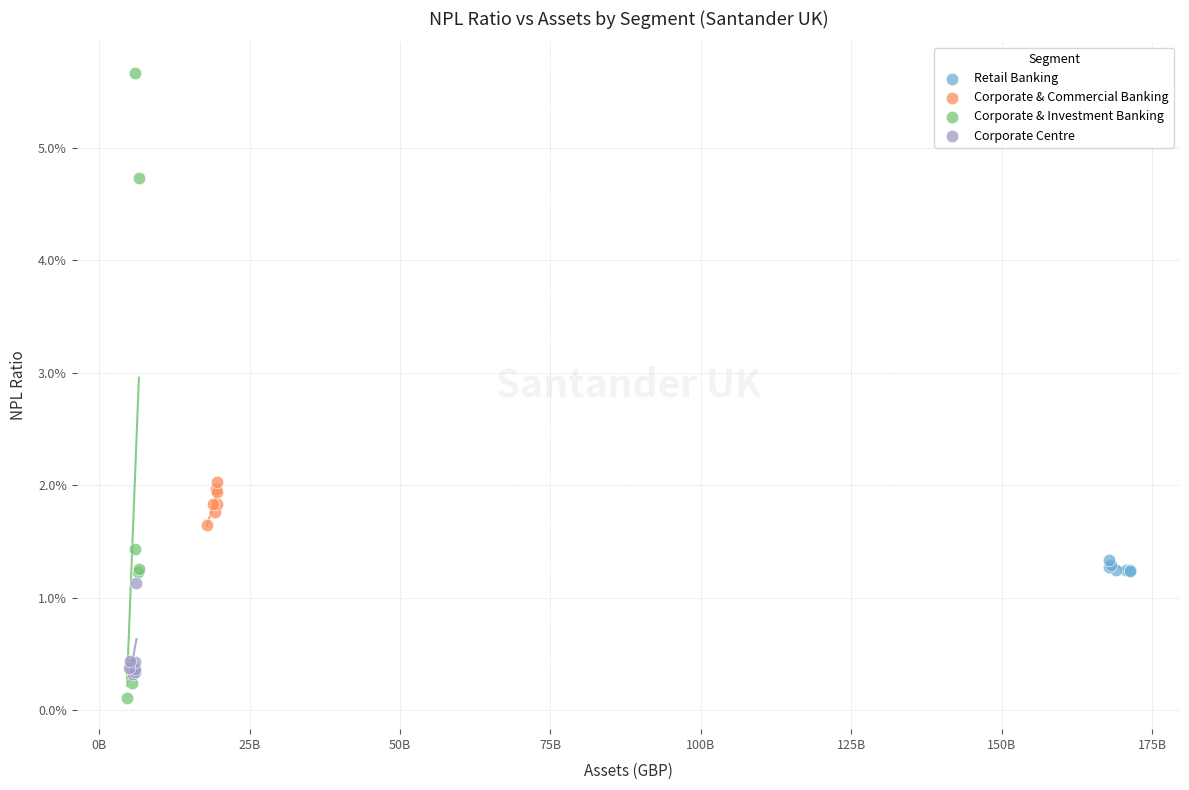

Which series has the largest Y range (max minus min)?

Corporate & Investment Banking